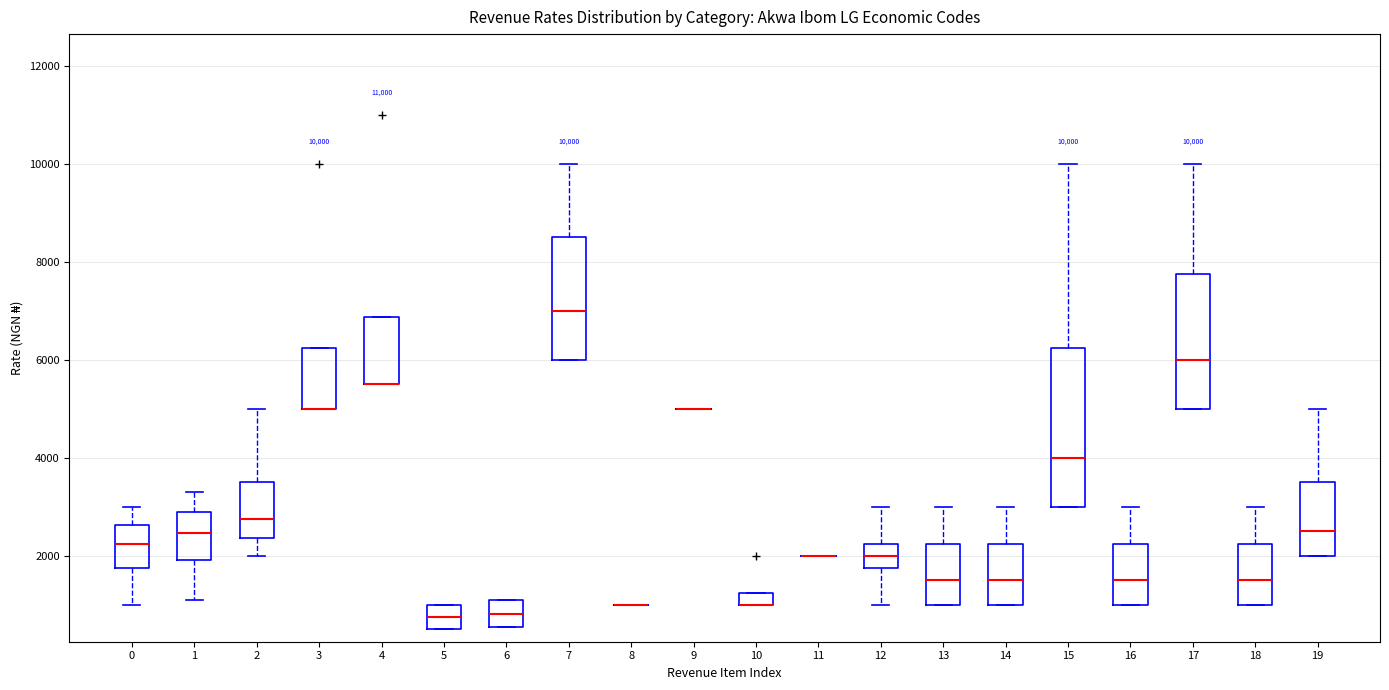

Comparing the boxes themselves (not the whiskers), which one is the tallest?

15